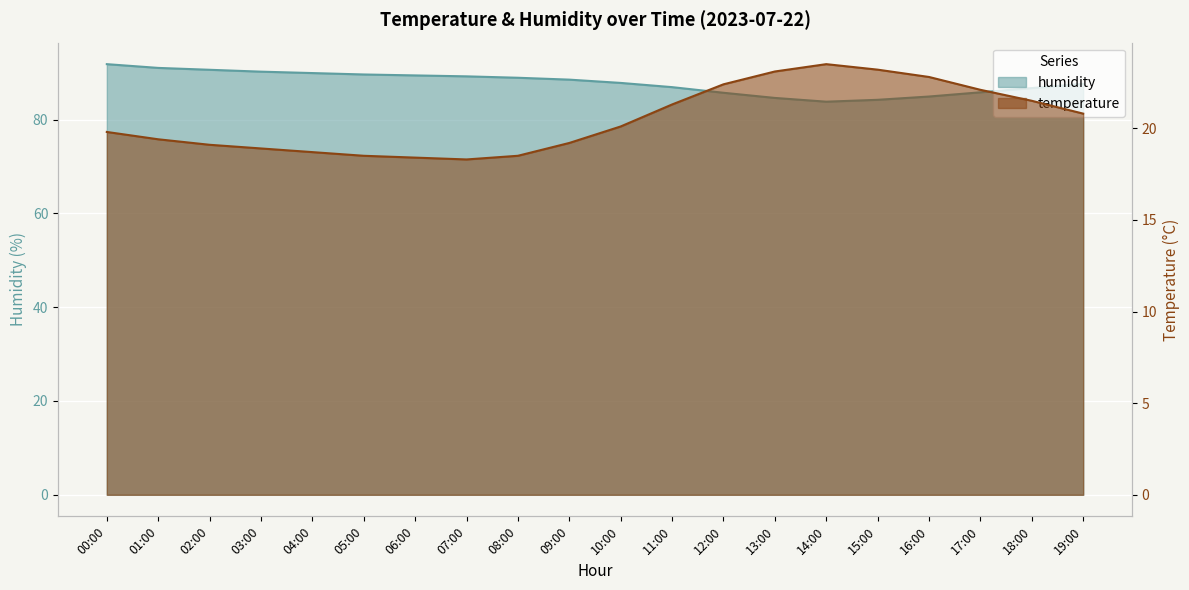

What is the total value across all series at 01:00?

110.4